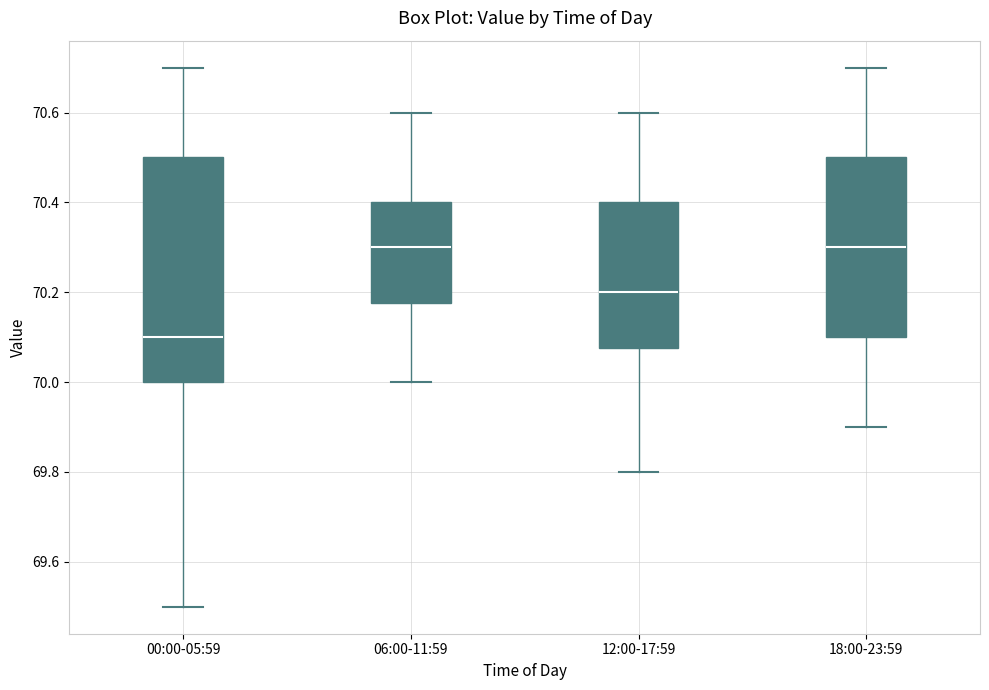

Where does the median line of the box for 00:00-05:59 sit on the y-axis? The values are not printed on the chart, so give them approximately, as read against the axis.

70.10